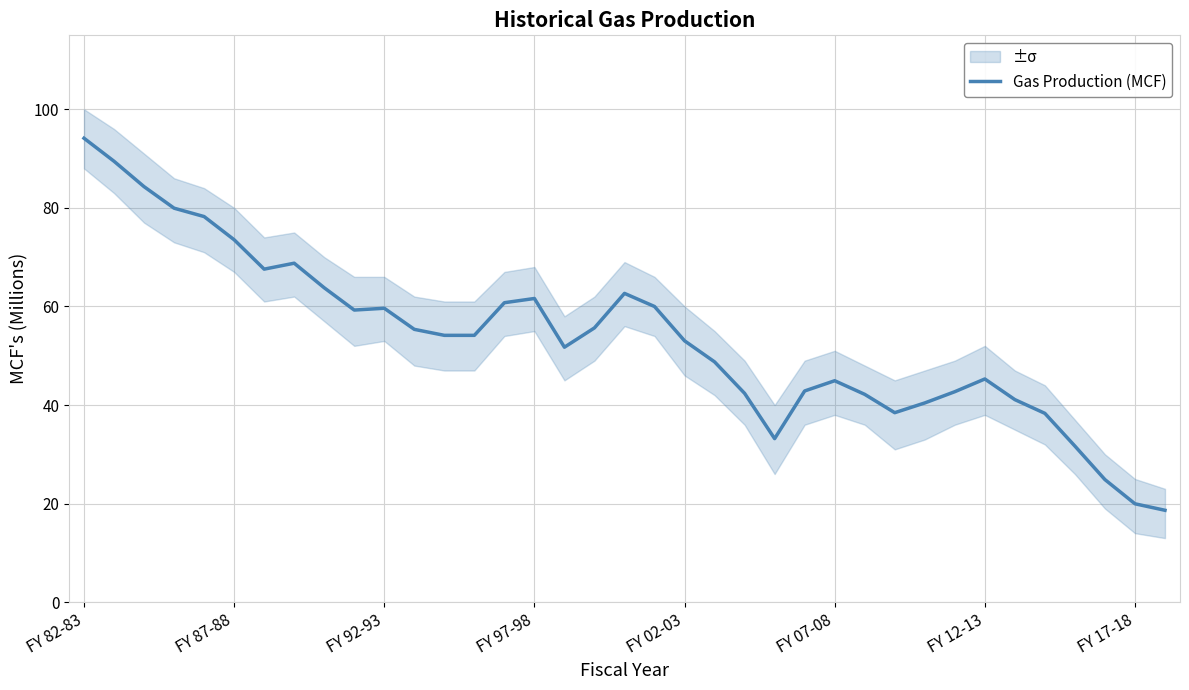

Which category has the highest value in the Gas Production (MCF) series?

FY 82-83